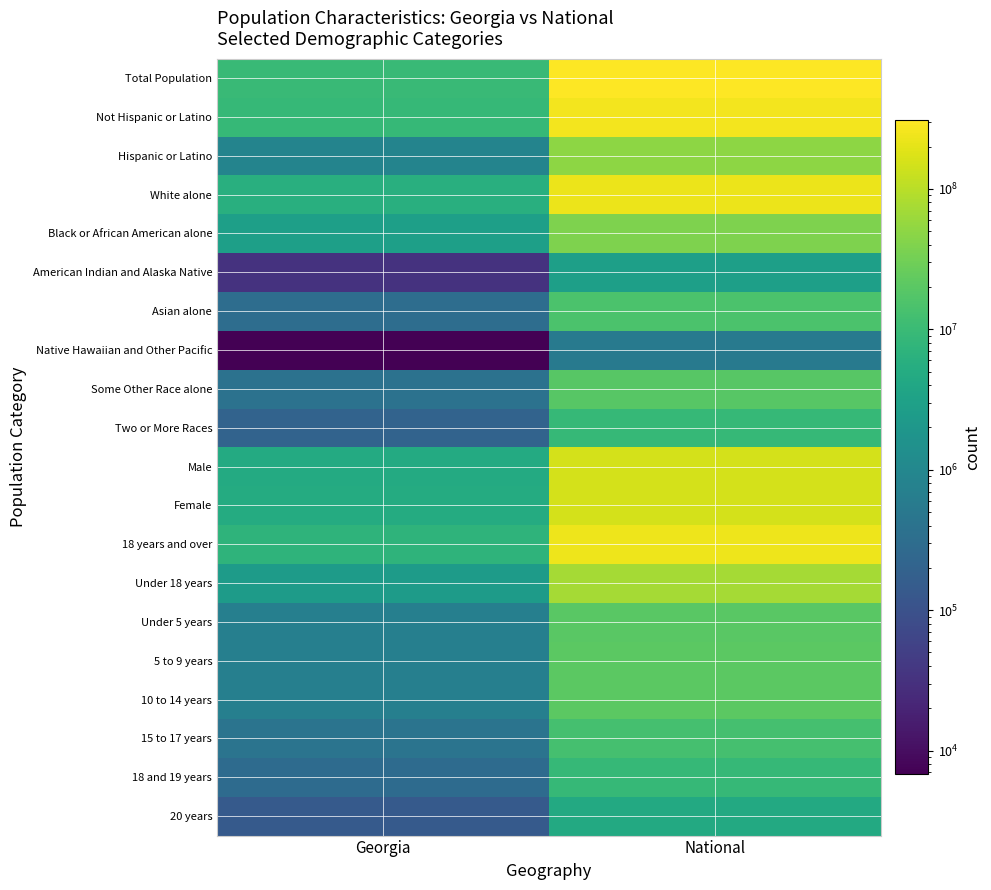

Reading left to right, what are all the values shown in this chart?

Total Population: Georgia=9687653	National=308745538
Not Hispanic or Latino: Georgia=8833964	National=258267944
Hispanic or Latino: Georgia=853689	National=50477594
White alone: Georgia=5787440	National=223553265
Black or African American alone: Georgia=2950435	National=38929319
American Indian and Alaska Native: Georgia=32151	National=2932248
Asian alone: Georgia=314467	National=14674252
Native Hawaiian and Other Pacific: Georgia=6799	National=540013
Some Other Race alone: Georgia=388872	National=19107368
Two or More Races: Georgia=207489	National=9009073
Male: Georgia=4729171	National=151781326
Female: Georgia=4958482	National=156964212
18 years and over: Georgia=7196101	National=234564071
Under 18 years: Georgia=2491552	National=74181467
Under 5 years: Georgia=686785	National=20201362
5 to 9 years: Georgia=695161	National=20348657
10 to 14 years: Georgia=689684	National=20677194
15 to 17 years: Georgia=419922	National=12954254
18 and 19 years: Georgia=290077	National=9086089
20 years: Georgia=143471	National=4519129